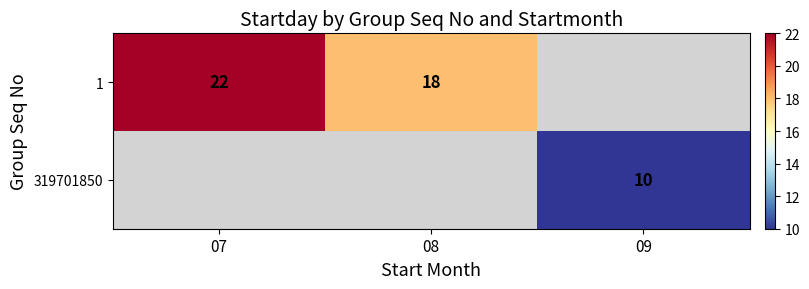

How many data points does each series have?

3